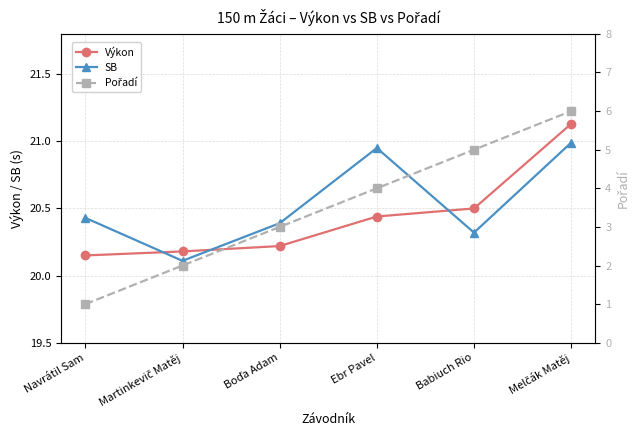

Which label corresponds to the largest value in the chart?

Melčák Matěj